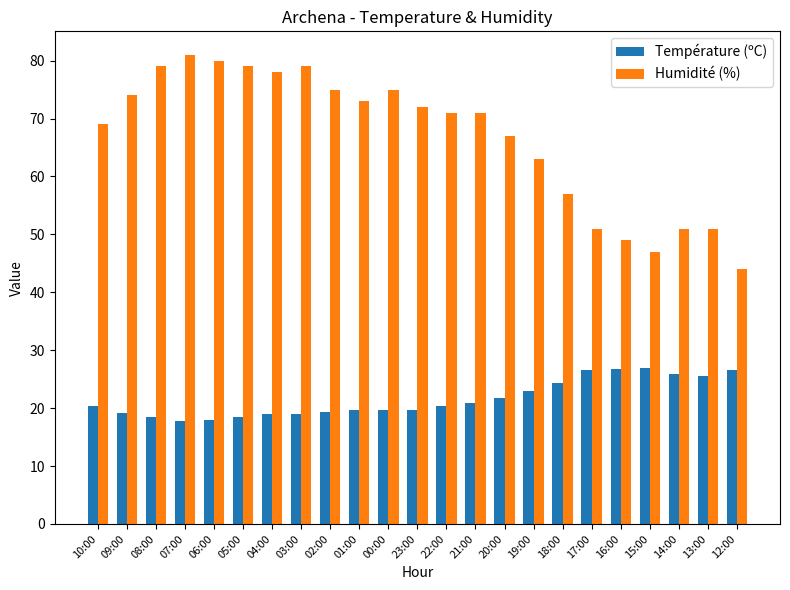

Which series has the largest total across all categories?

Humidité (%)